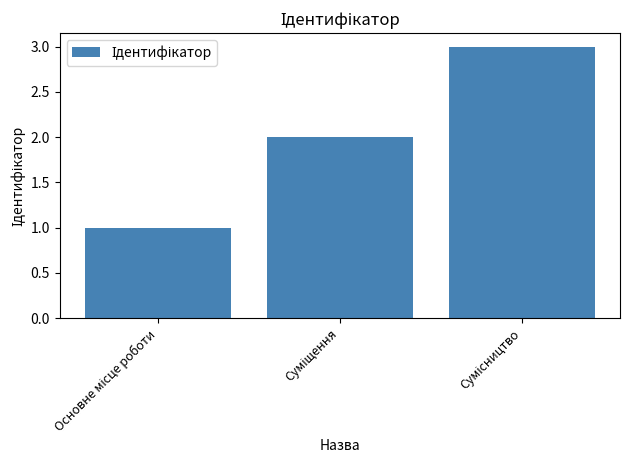

What is the maximum value shown in the chart?

3